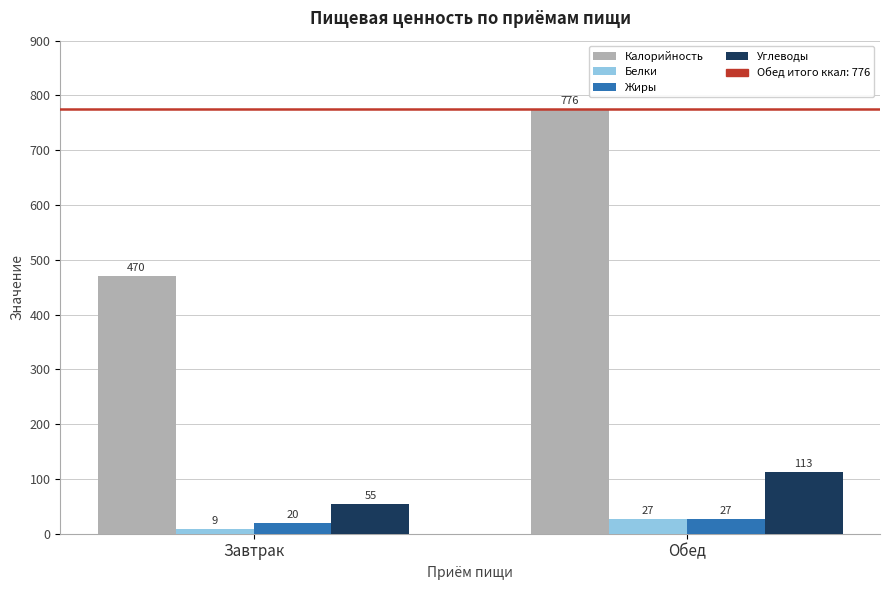

Which series has the widest spread of values?

Калорийность